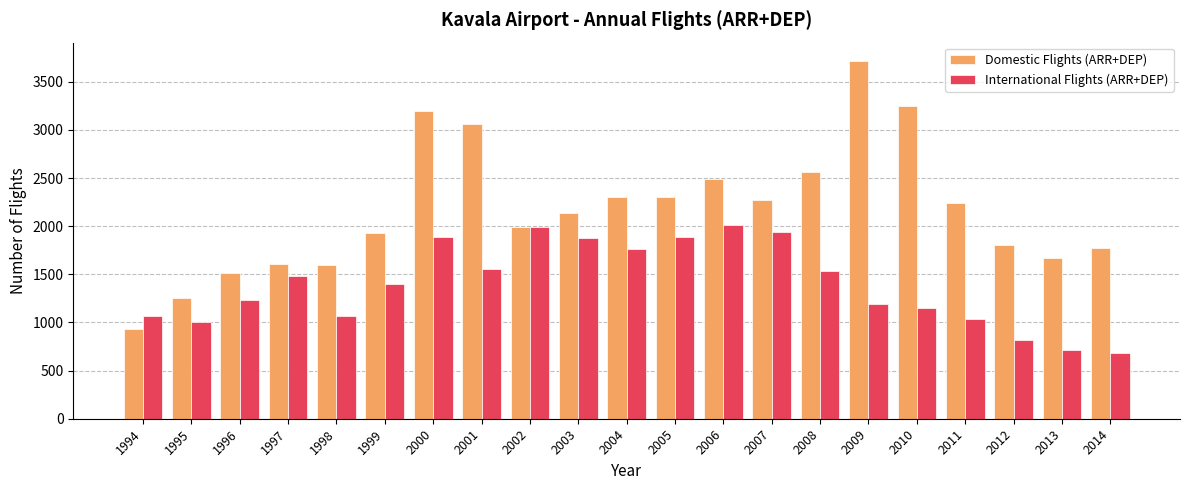

What are all the series names shown in the legend?

Domestic Flights (ARR+DEP), International Flights (ARR+DEP)